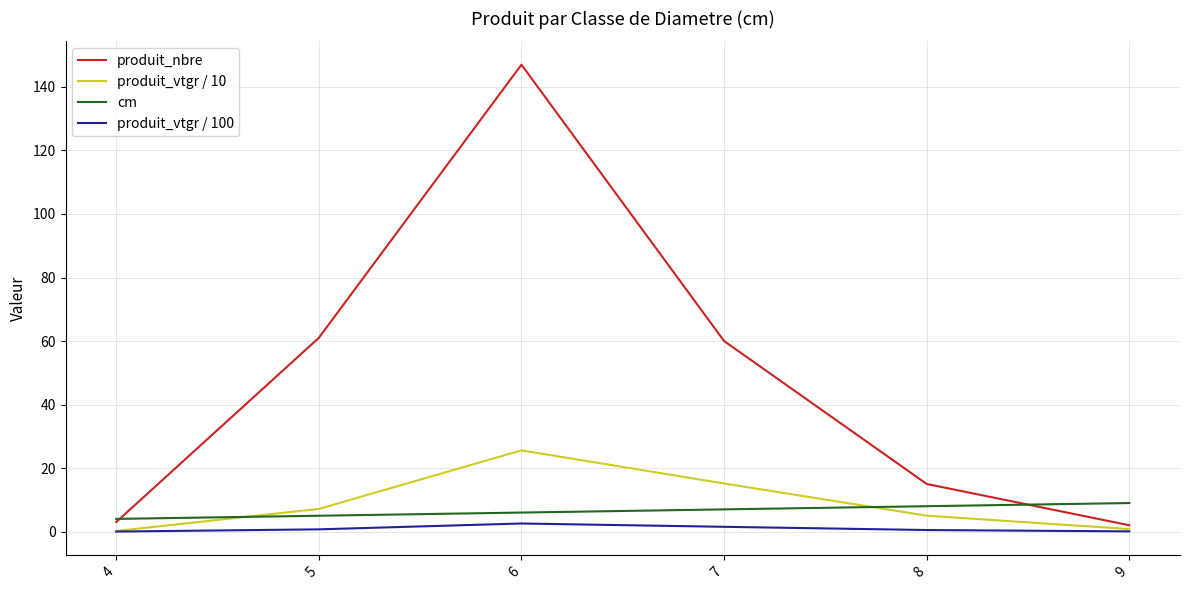

How many series are shown in this chart?

4